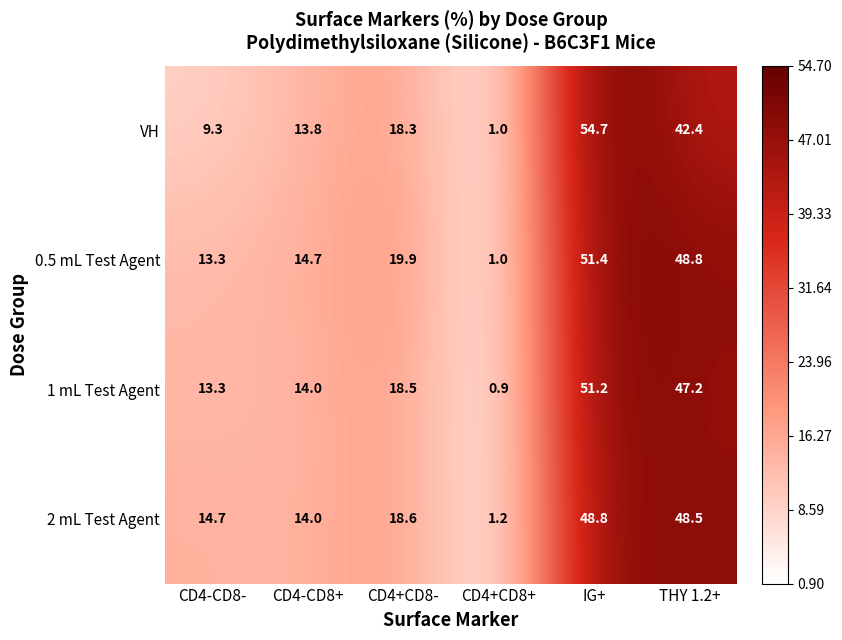

Where does the 0.5 mL Test Agent series first go above 19?

CD4+CD8-